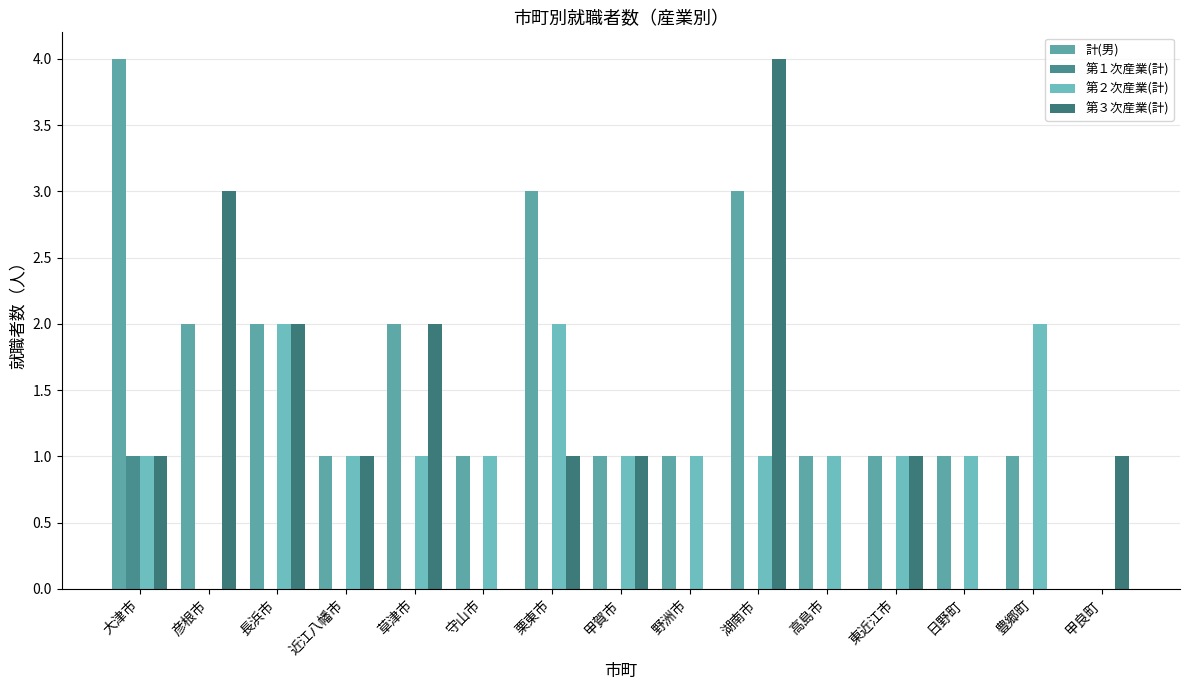

What are all the series names shown in the legend?

計(男), 第１次産業(計), 第２次産業(計), 第３次産業(計)